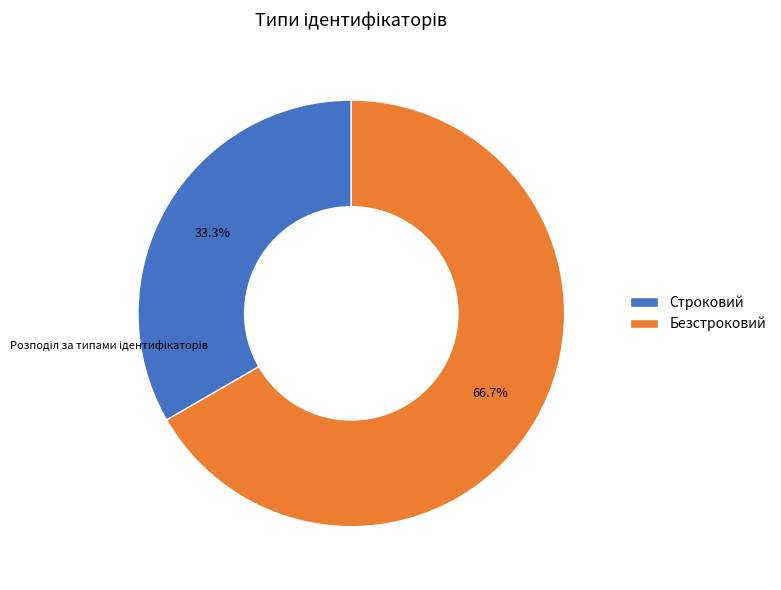

Between Строковий and Безстроковий, which is larger?

Безстроковий